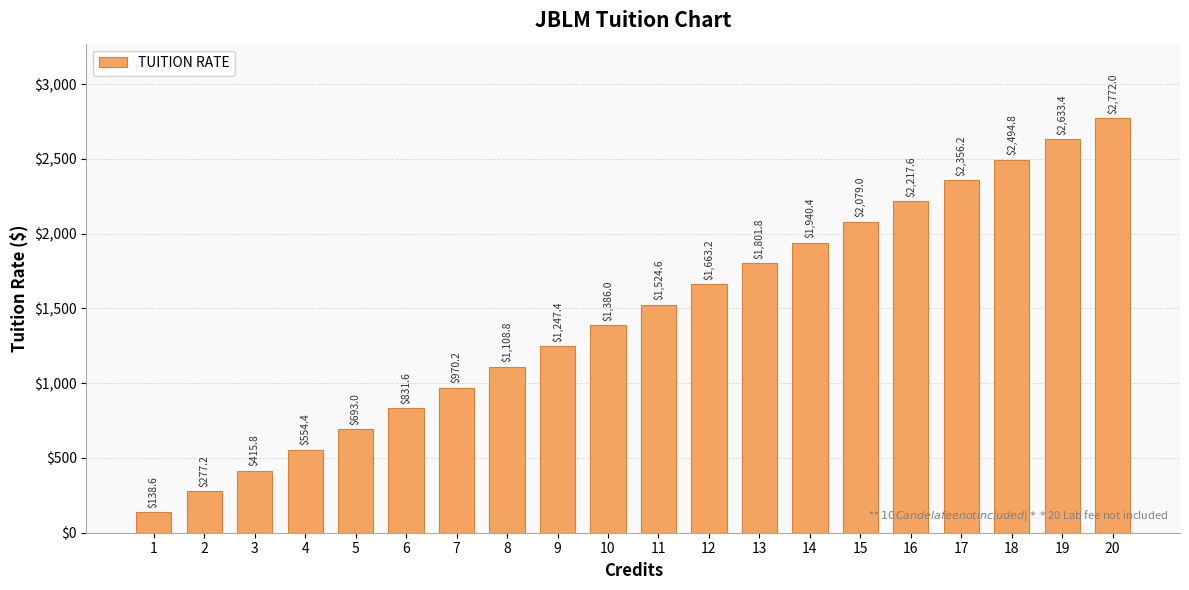

What is the change in value from 7 to 20?

+1801.8